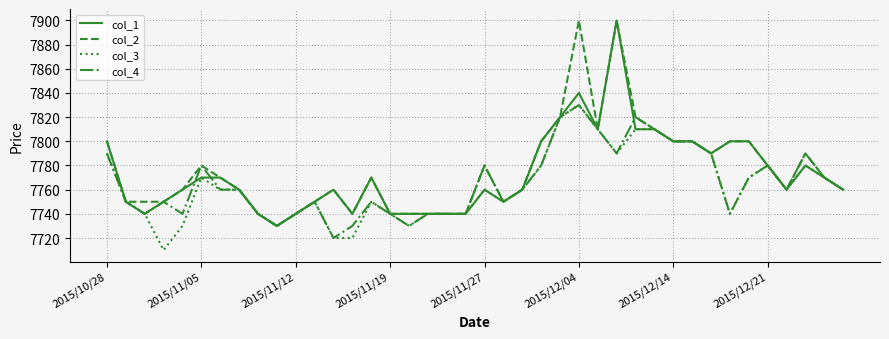

What is the highest value of the col_1 series?

7900